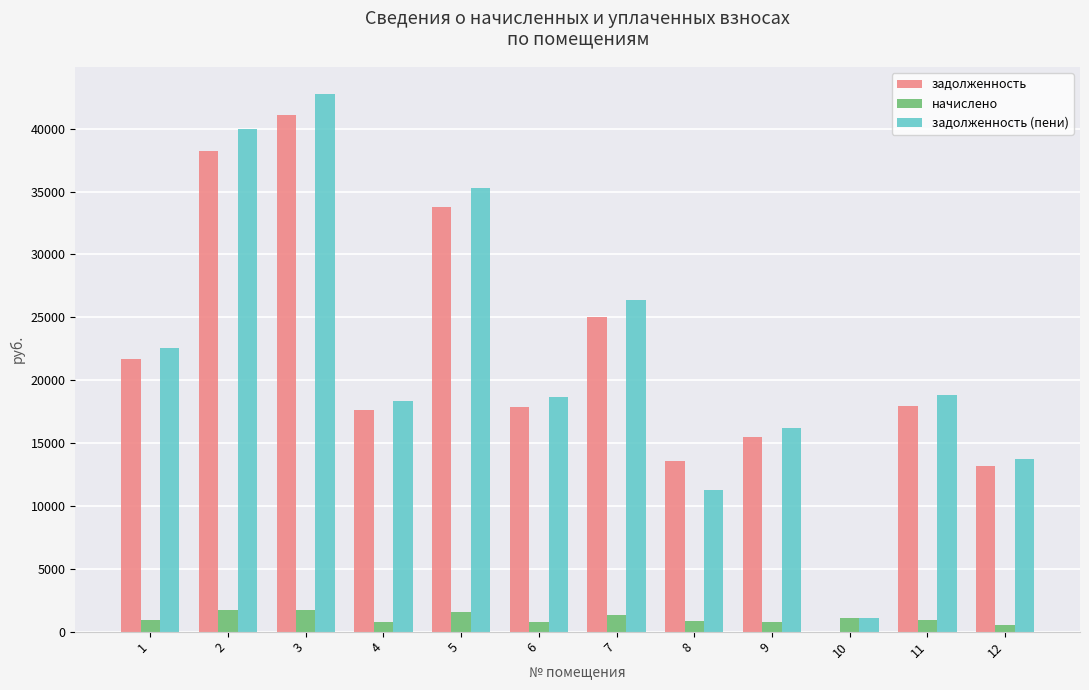

The value of задолженность at 3 is 41060.6. True or false?

True